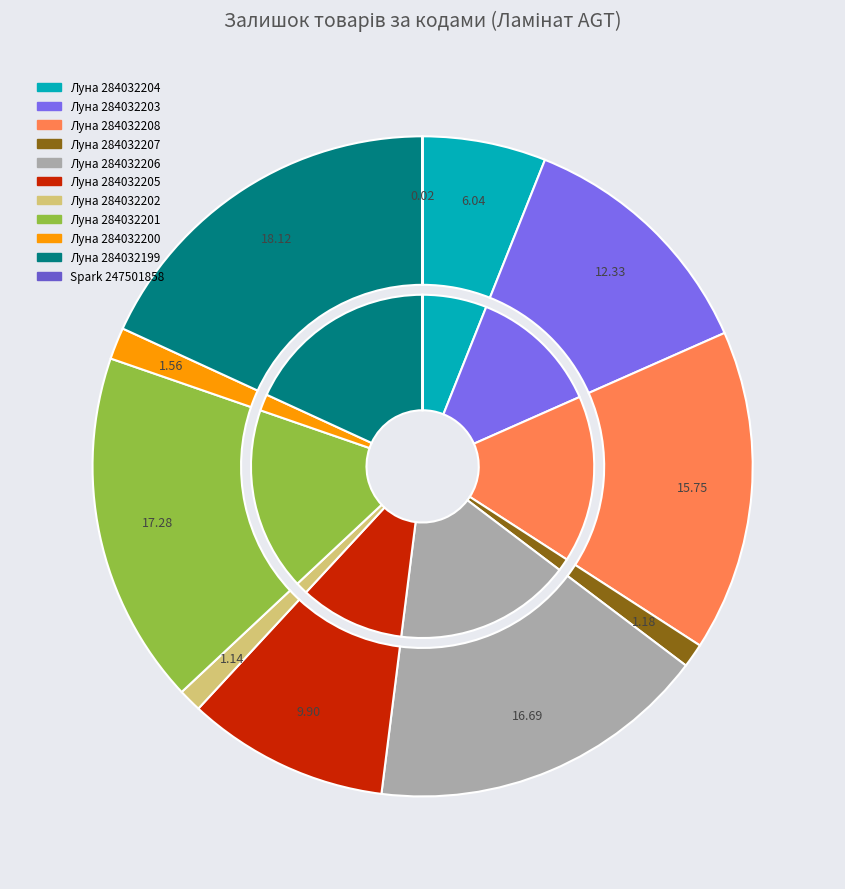

What is the total percentage of Луна 284032202 and Луна 284032200?

2.7%